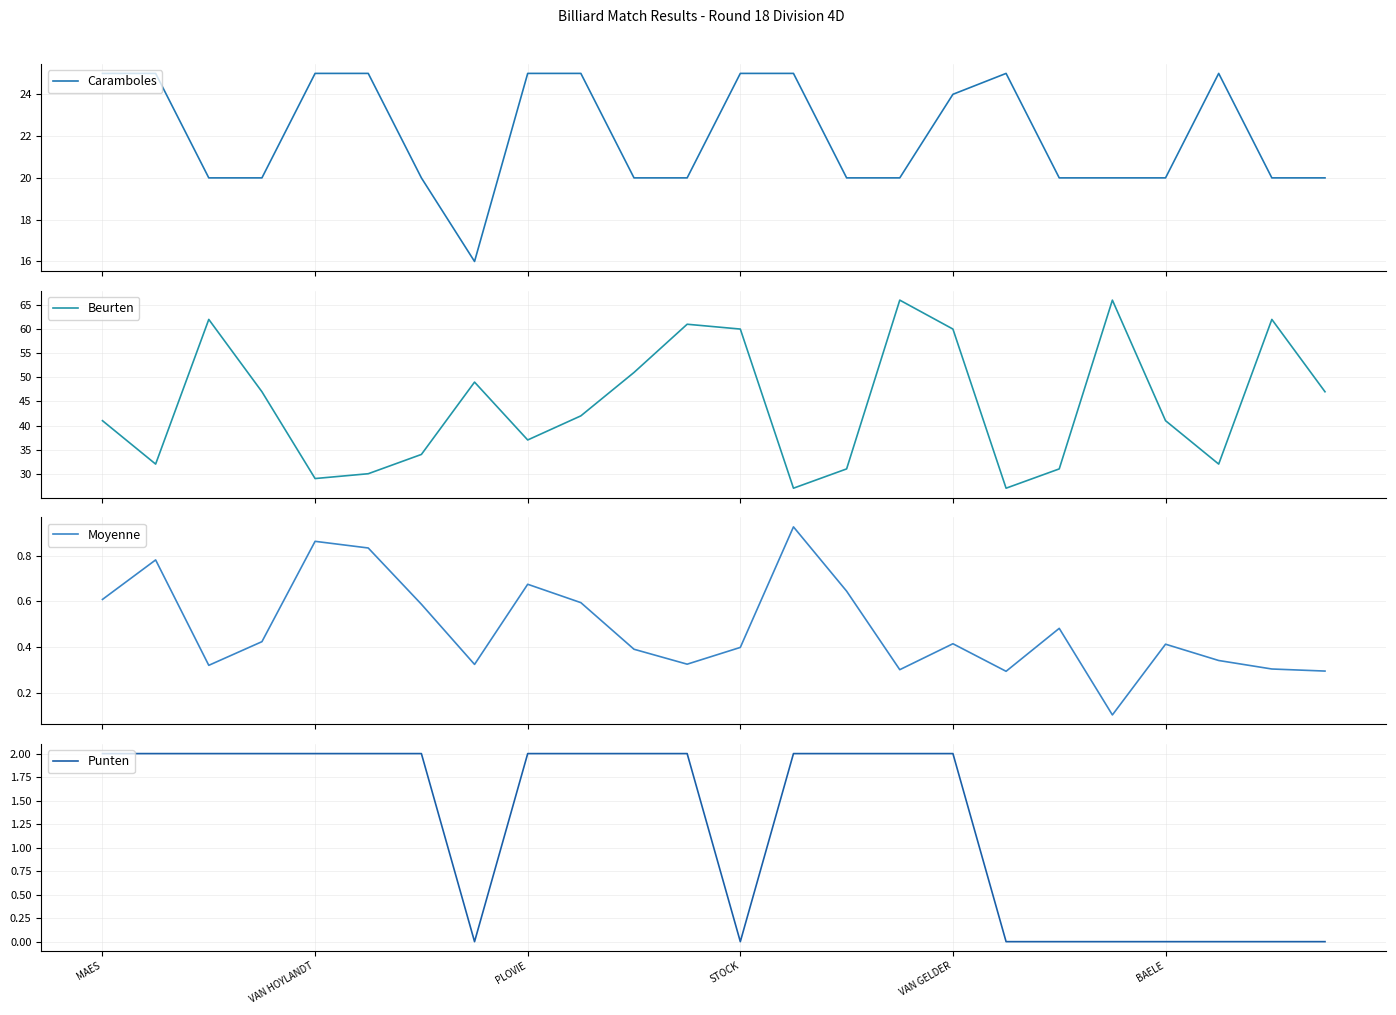

Reading left to right, what are all the values shown in this chart?

Caramboles: 25.0	25.0	20.0	20.0	25.0	25.0	20.0	16.0	25.0	25.0	20.0	20.0	25.0	25.0	20.0	20.0	24.0	25.0	20.0	20.0	20.0	25.0	20.0	20.0
Beurten: 41.0	32.0	62.0	47.0	29.0	30.0	34.0	49.0	37.0	42.0	51.0	61.0	60.0	27.0	31.0	66.0	60.0	27.0	31.0	66.0	41.0	32.0	62.0	47.0
Moyenne: 0.6	0.8	0.3	0.4	0.9	0.8	0.6	0.3	0.7	0.6	0.4	0.3	0.4	0.9	0.6	0.3	0.4	0.3	0.5	0.1	0.4	0.3	0.3	0.3
Punten: 2.0	2.0	2.0	2.0	2.0	2.0	2.0	0.0	2.0	2.0	2.0	2.0	0.0	2.0	2.0	2.0	2.0	0.0	0.0	0.0	0.0	0.0	0.0	0.0